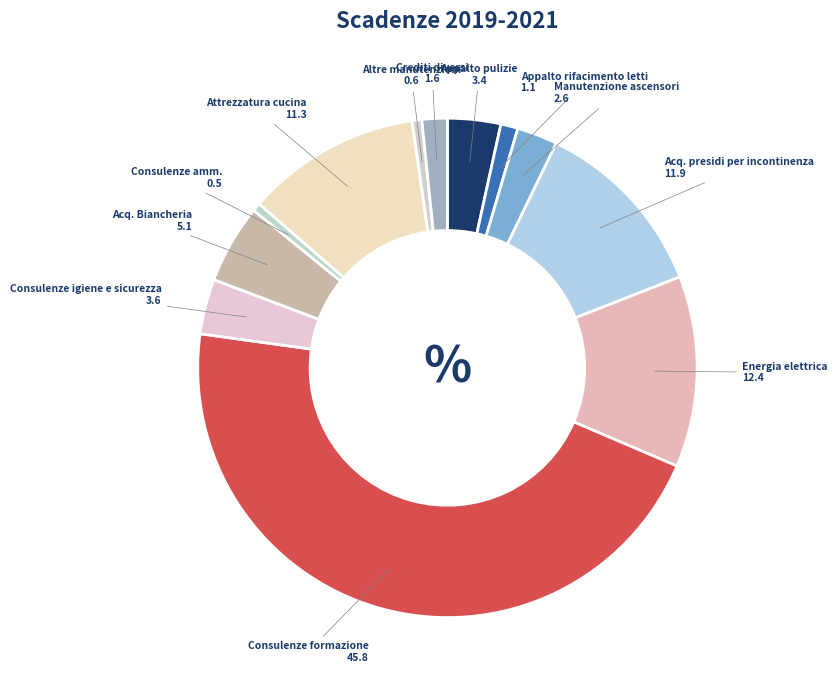

What is the ratio of the value at Consulenze igiene e sicurezza to the value at Consulenze formazione?

0.1